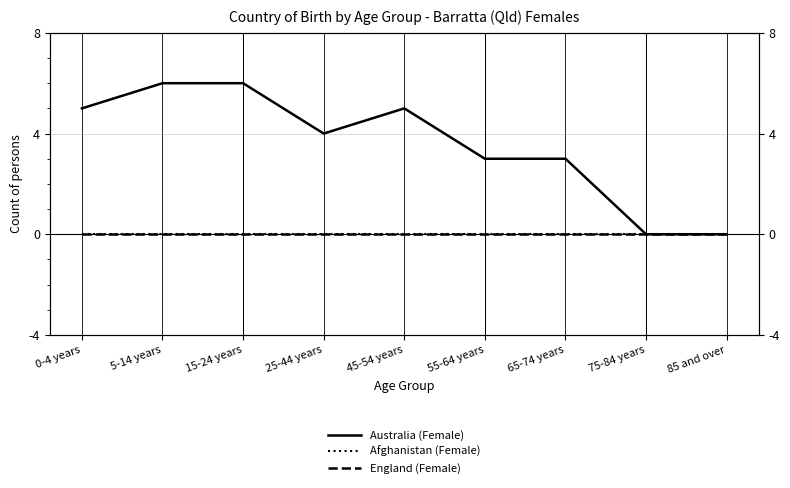

What position from the right is 0-4 years?

9